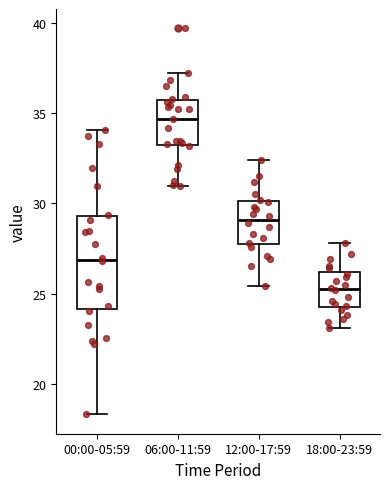

Comparing the boxes themselves (not the whiskers), which one is the tallest?

00:00-05:59